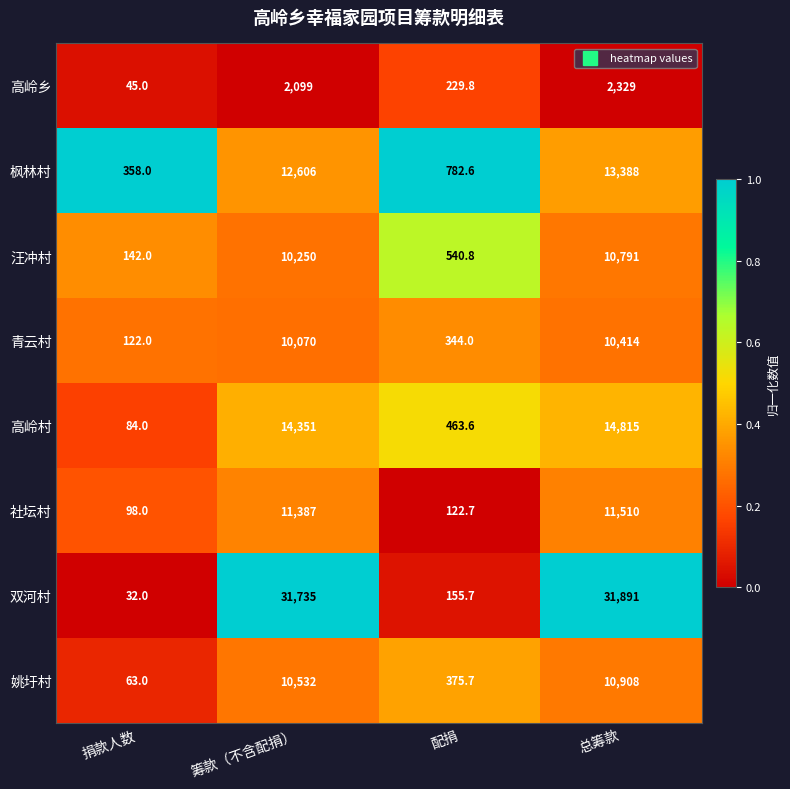

Rank the series by their maximum value, from lowest to highest.

高岭乡, 青云村, 汪冲村, 姚圩村, 社坛村, 枫林村, 高岭村, 双河村